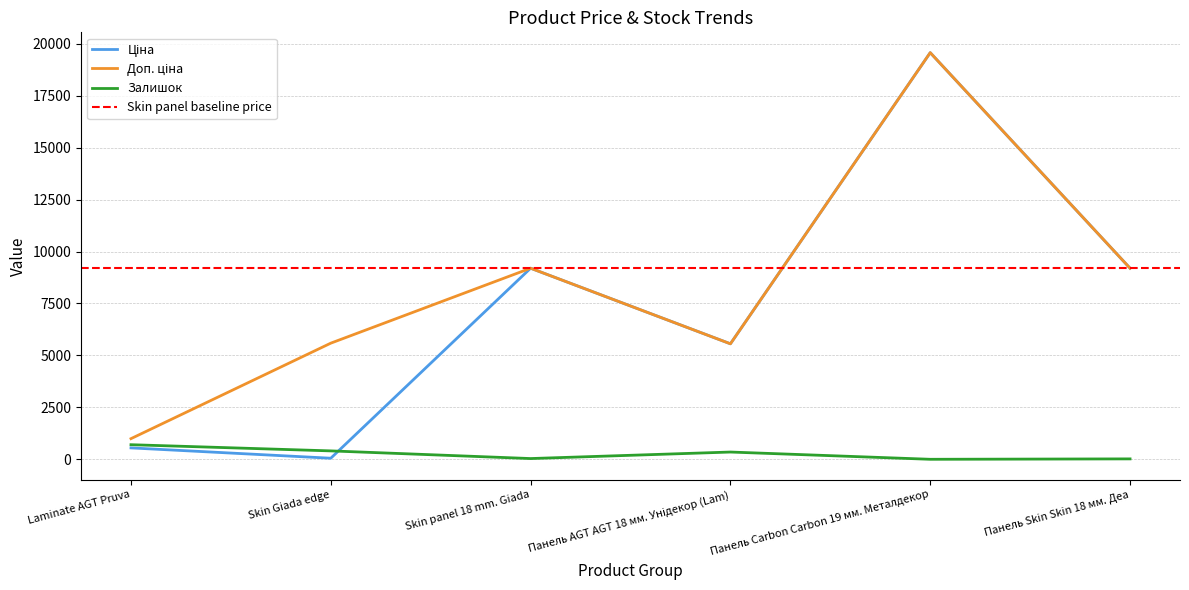

Which series has the largest total across all categories?

Доп. ціна